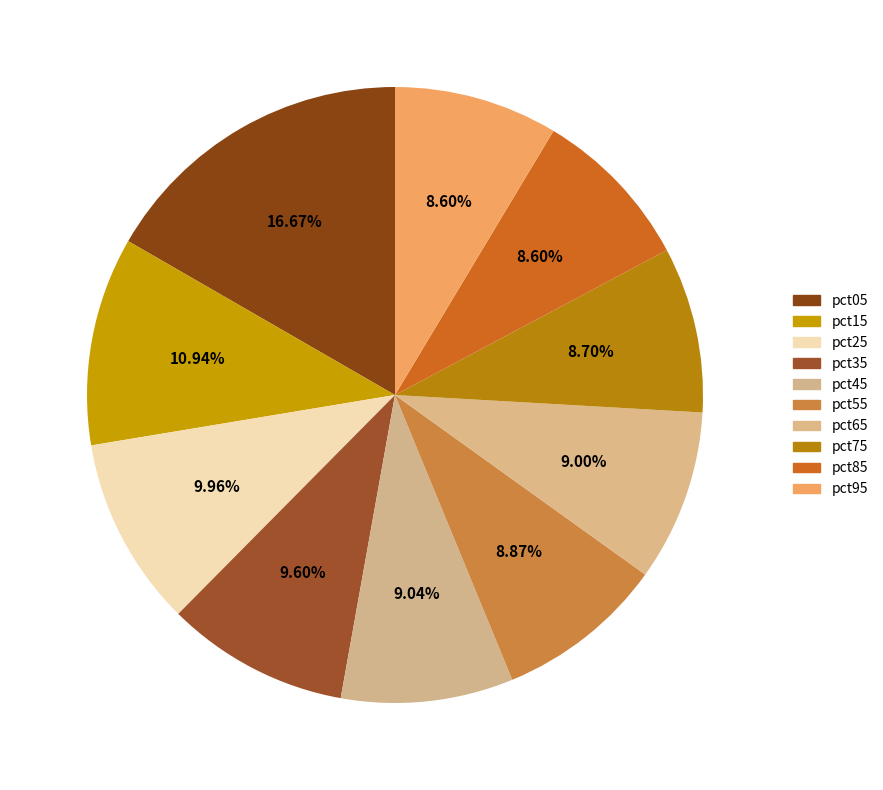

Count the number of slices in the pie.

10